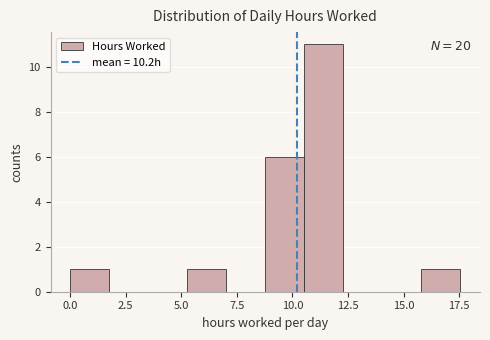

Around what value on the x-axis is the tallest bar? Give the approximate position of its centre, as read against the axis.

11.5